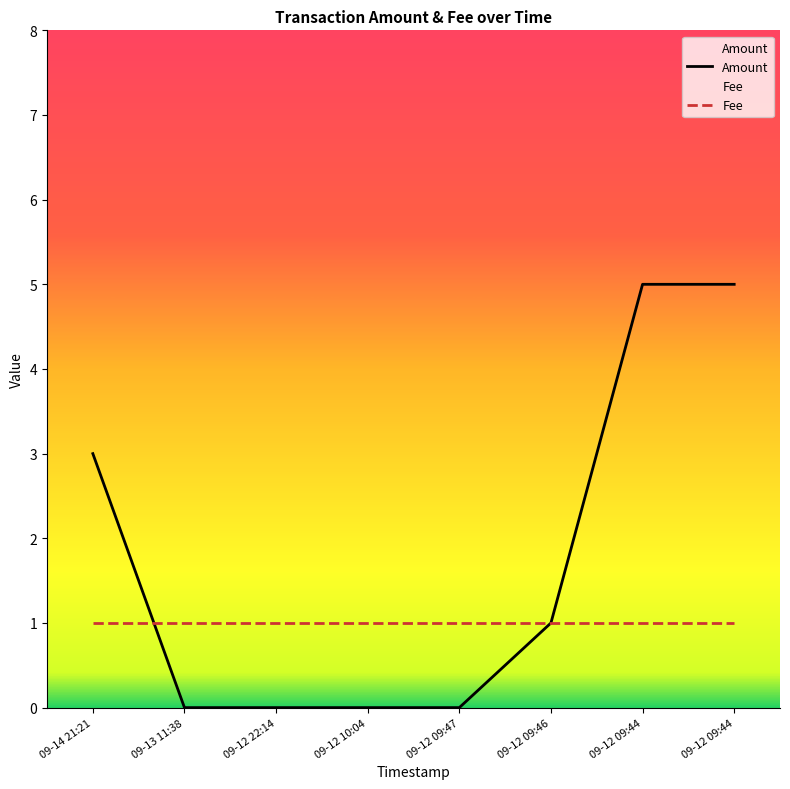

Where is the data nearest to the value 2?

09-14 21:21